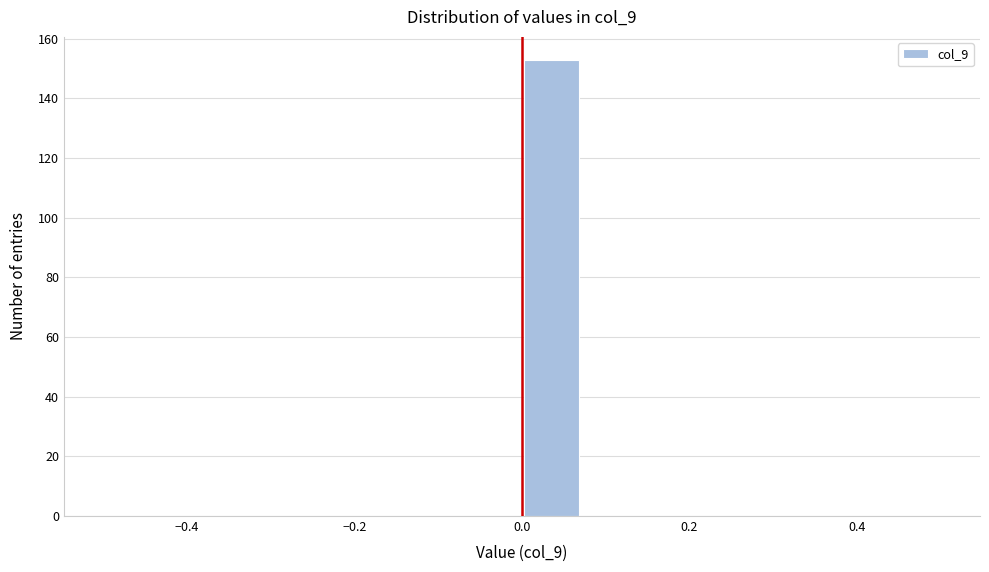

Around what value on the x-axis is the tallest bar? Give the approximate position of its centre, as read against the axis.

0.04